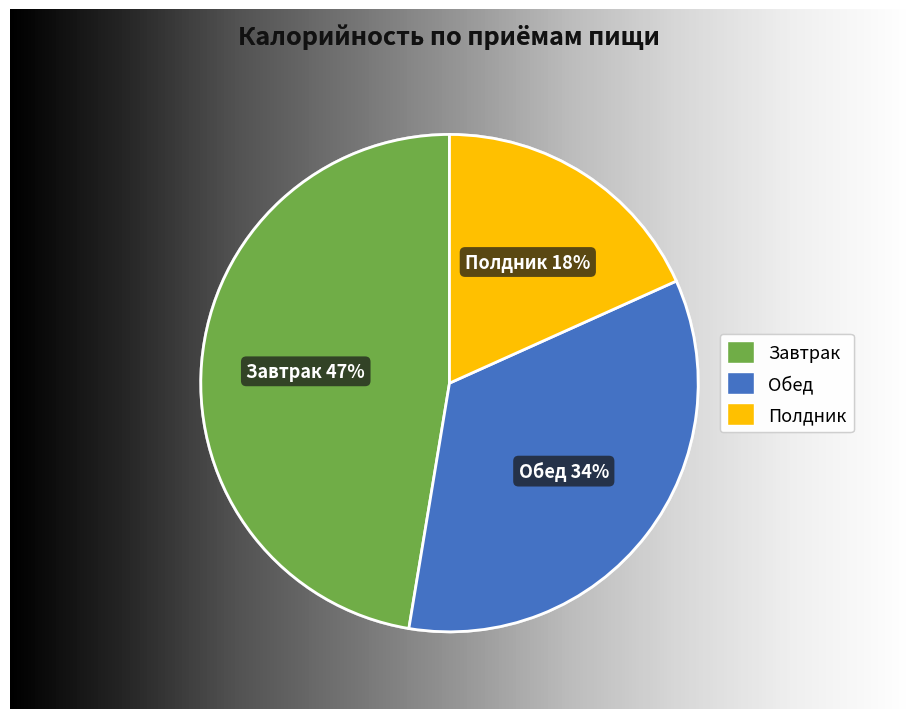

To the nearest percent, what is the average slice percentage?

33%